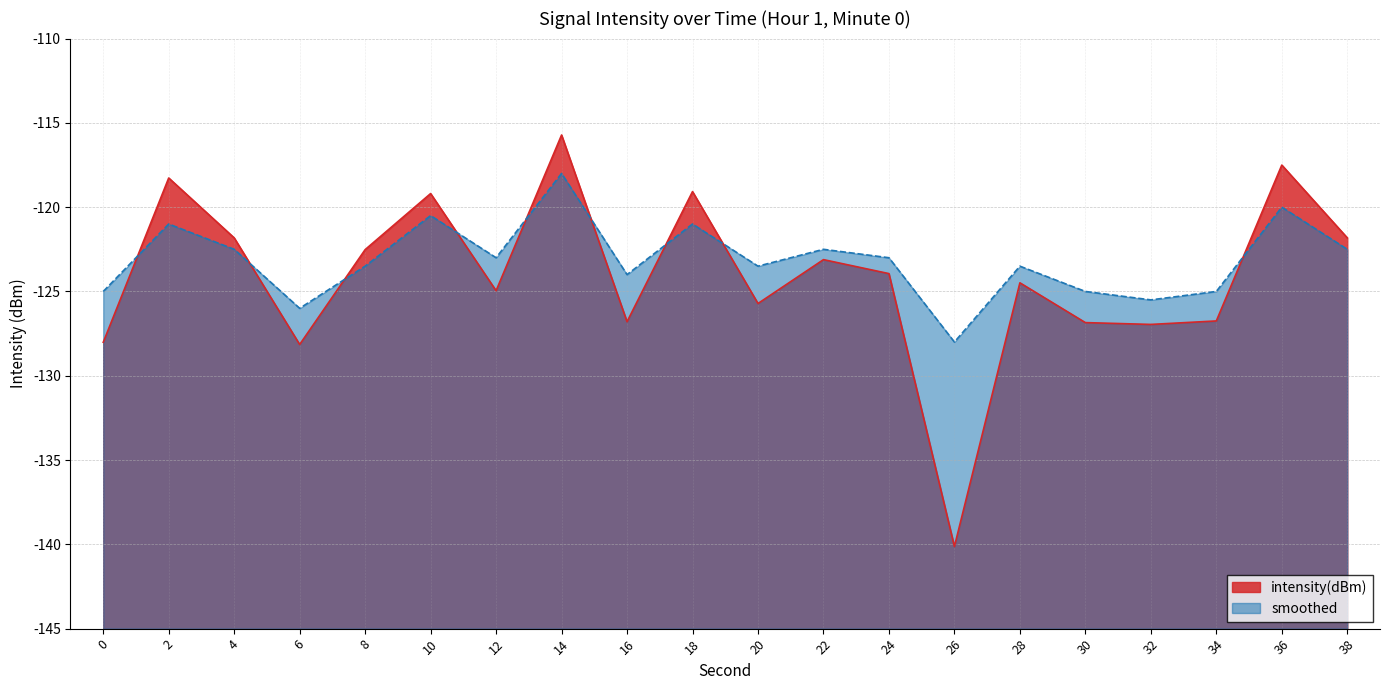

Which has a higher value, 4 or 8?

4